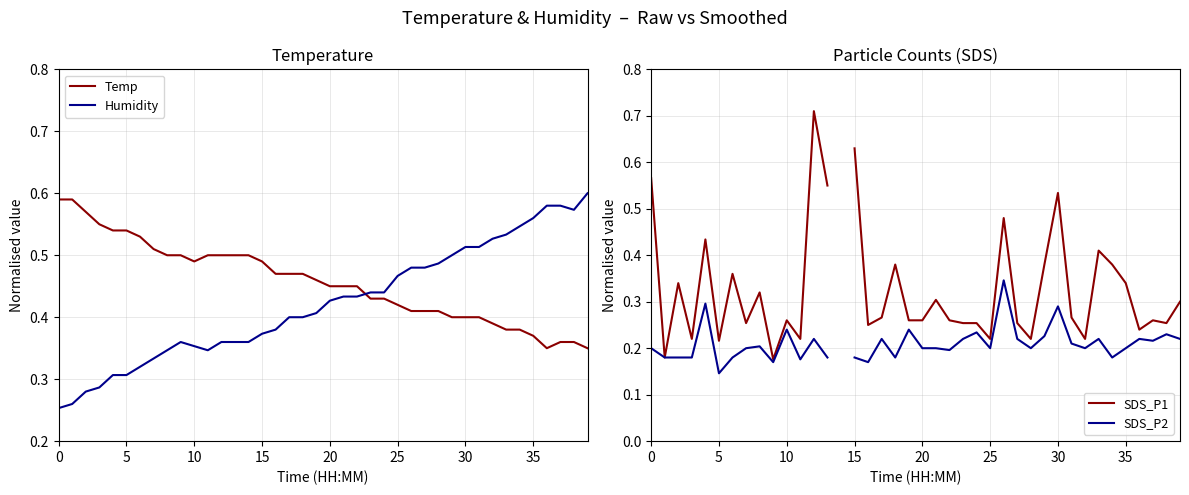

The SDS_P2 series shows 0.3 at 23. True or false?

False